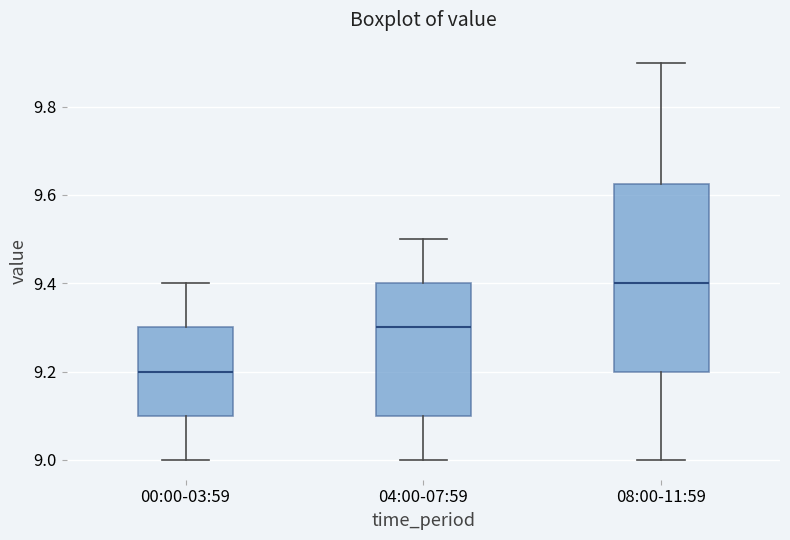

Comparing the boxes themselves (not the whiskers), which one is the tallest?

08:00-11:59